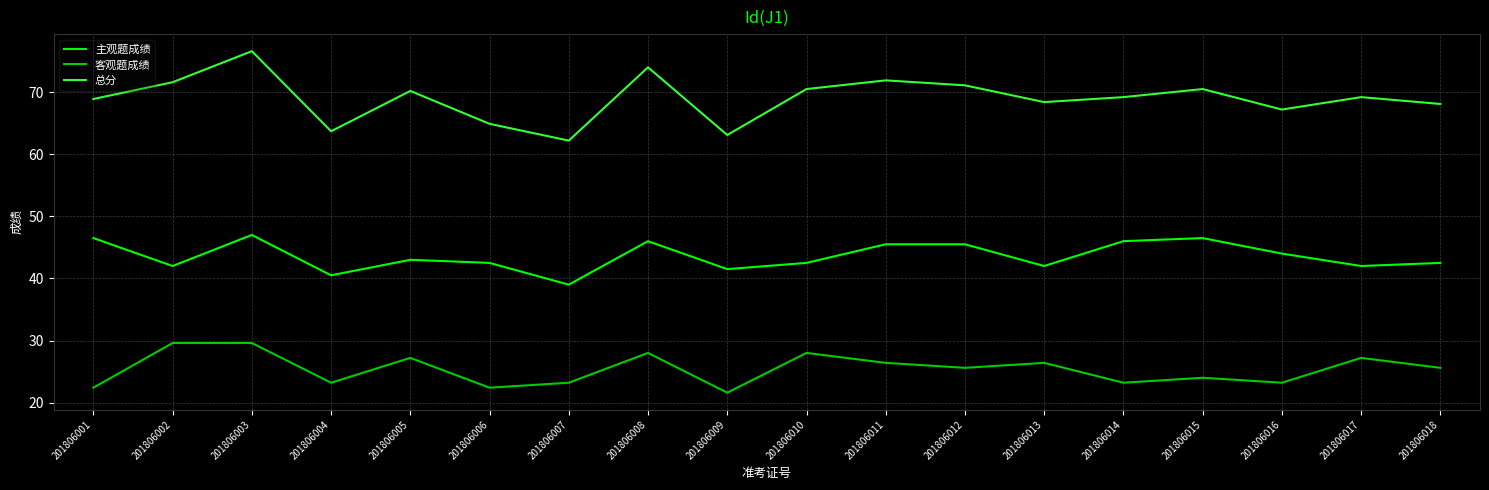

What is the approximate value of 总分 at 201806010?

70.5